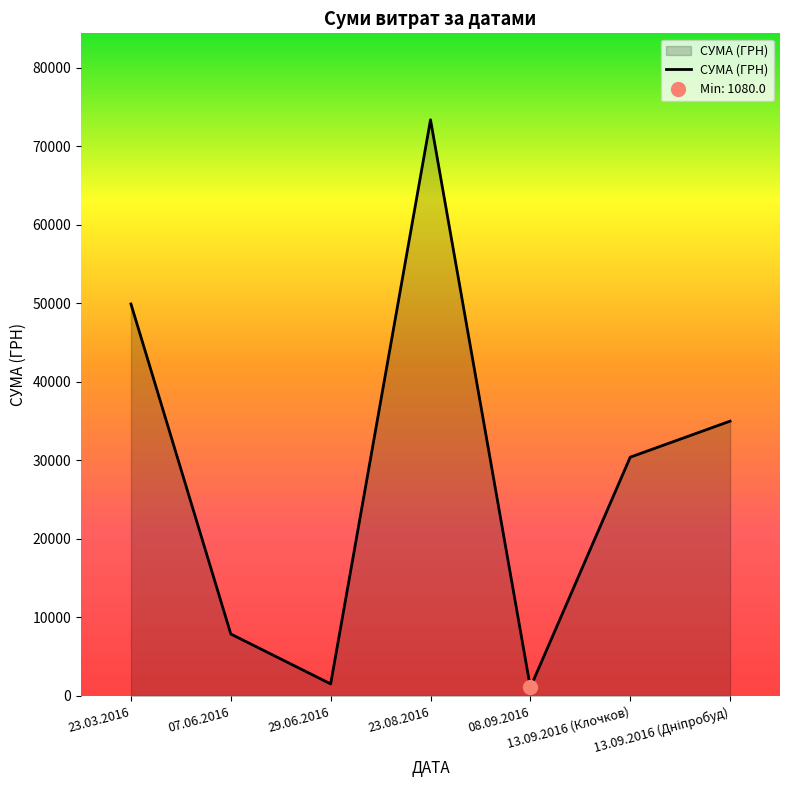

What is the difference between the maximum and minimum values?

72279.0